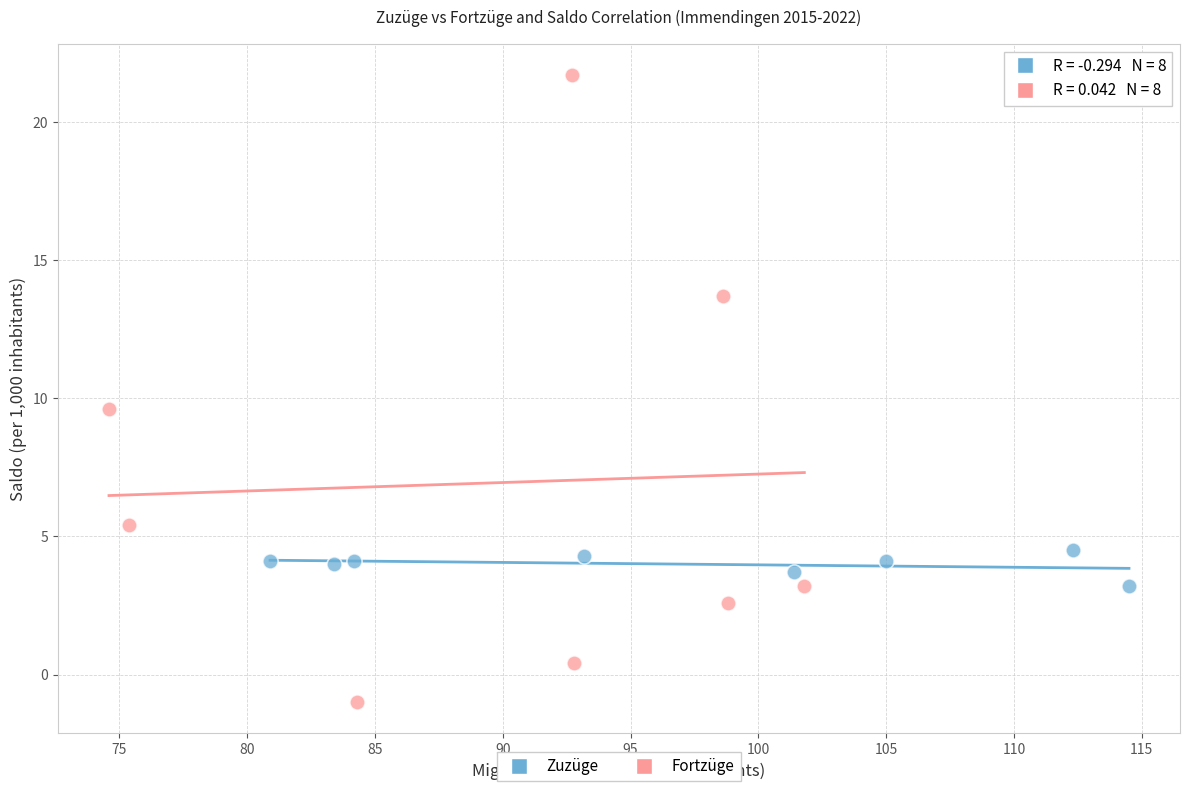

Which series contains the highest Y value?

Fortzüge